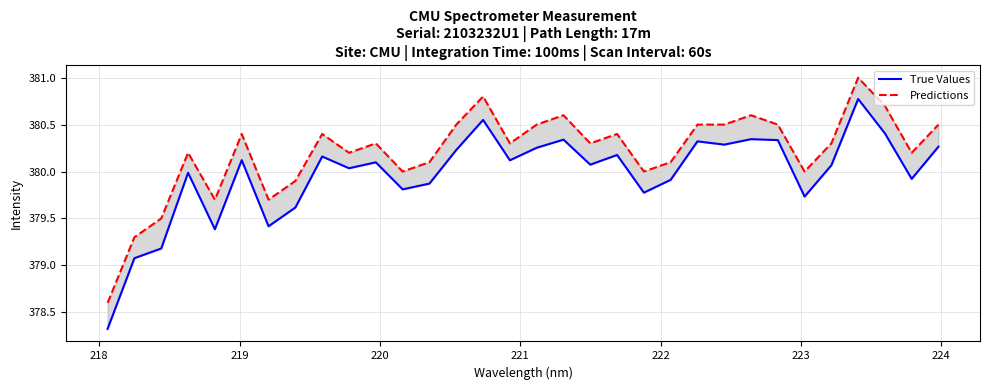

Where is Predictions nearest to the value 379?

218